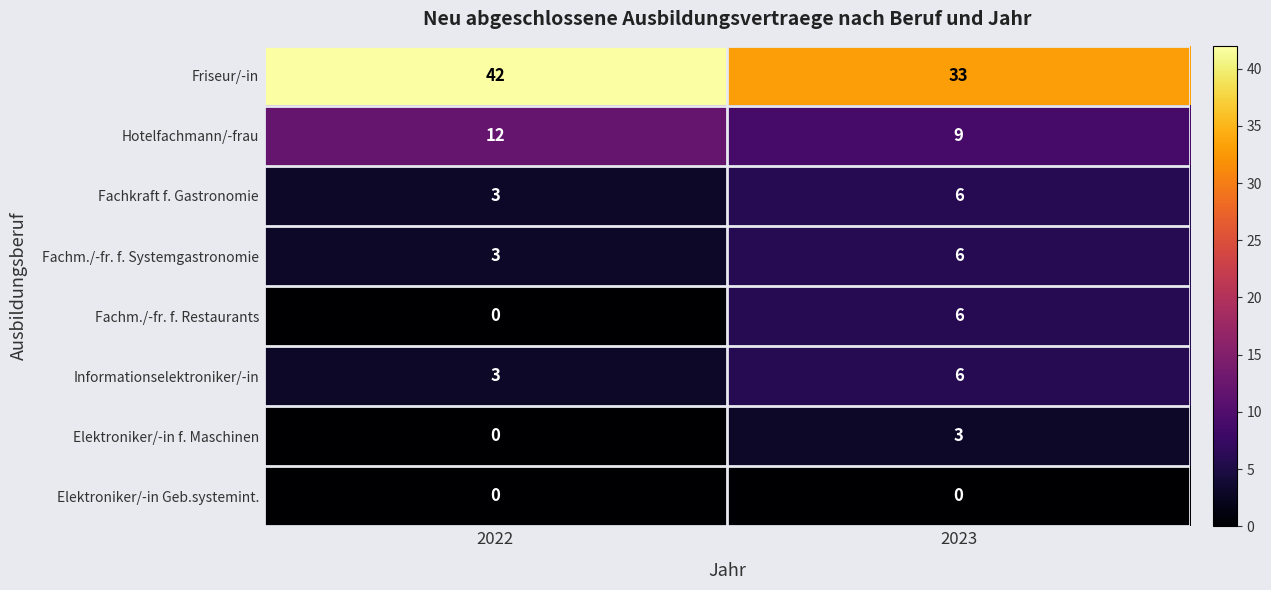

What is the spread (max minus min) of values at 2022?

42